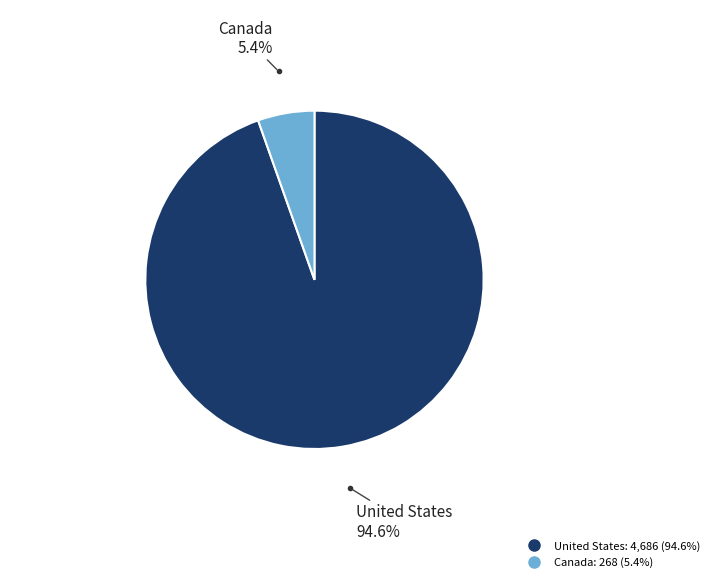

To the nearest percent, what portion does Canada represent?

5%